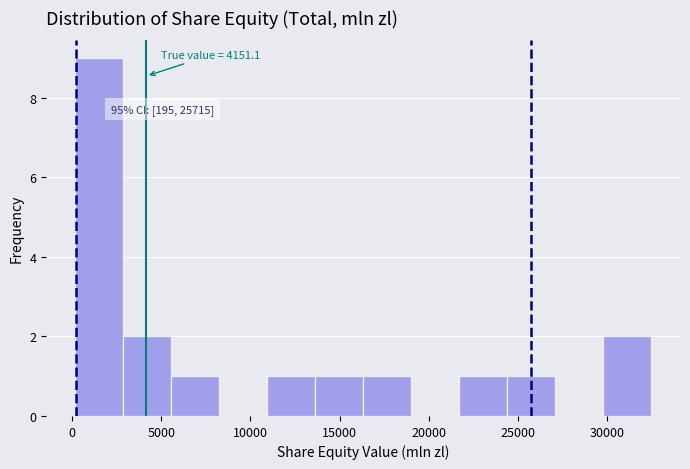

Over which range of the x-axis is the bar tallest?

0 to 3000